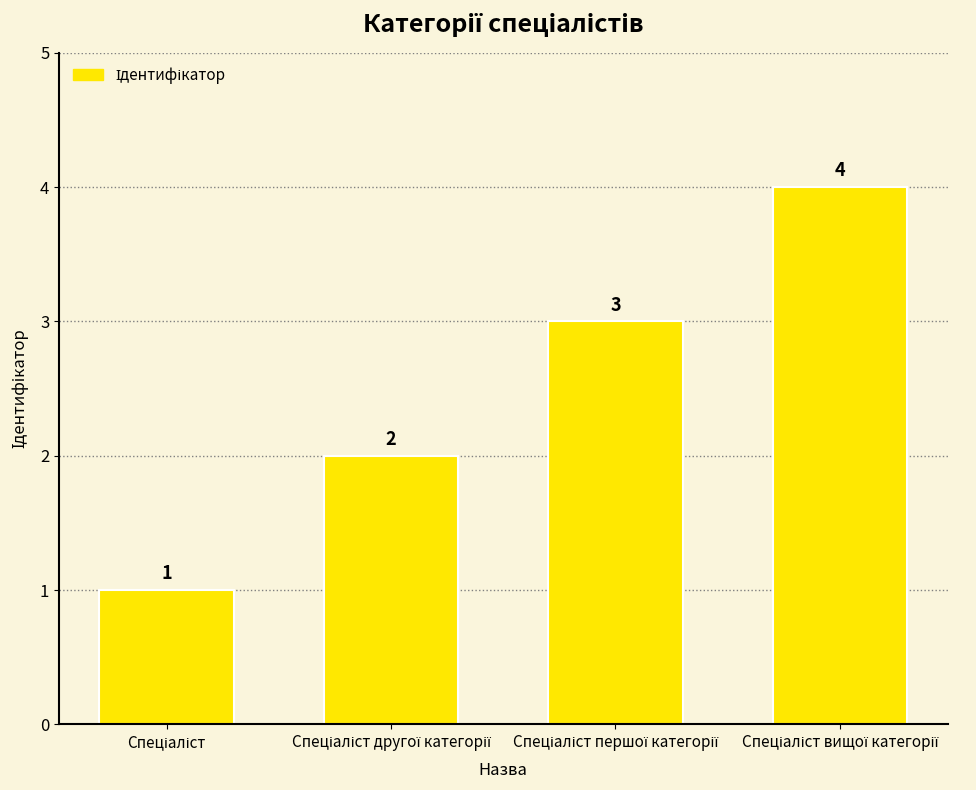

What is the difference between the second highest and second lowest values?

1